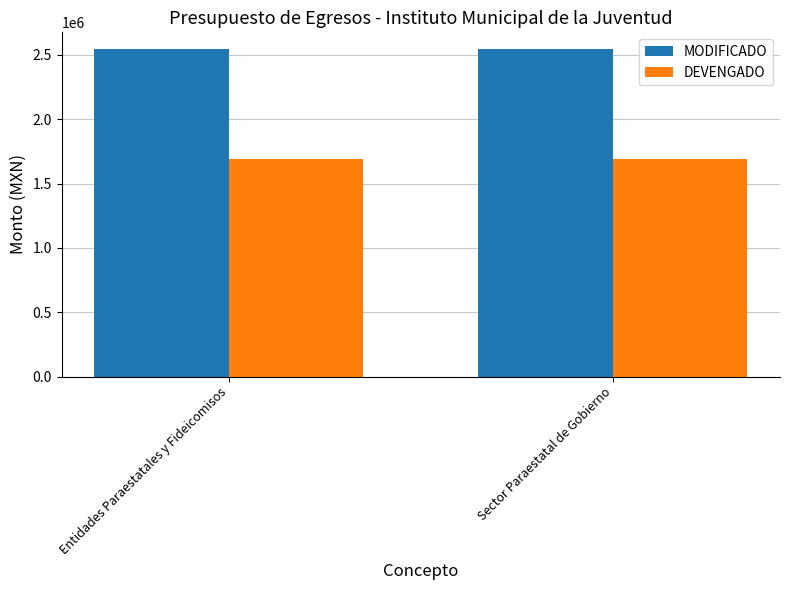

Are the bars horizontal?

No